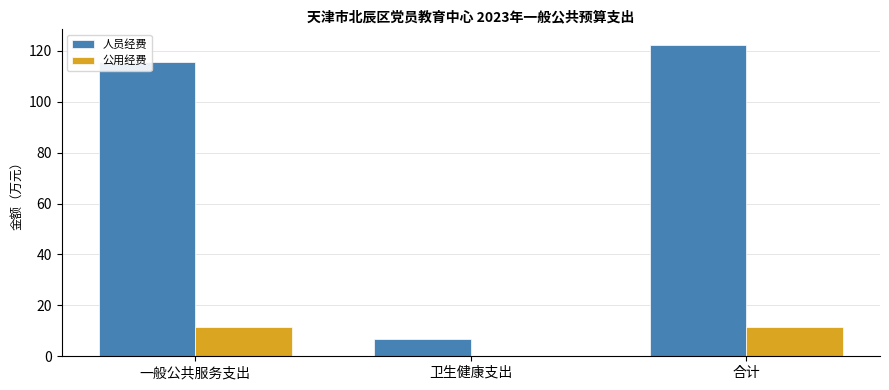

What is the maximum value for 公用经费?

11.4